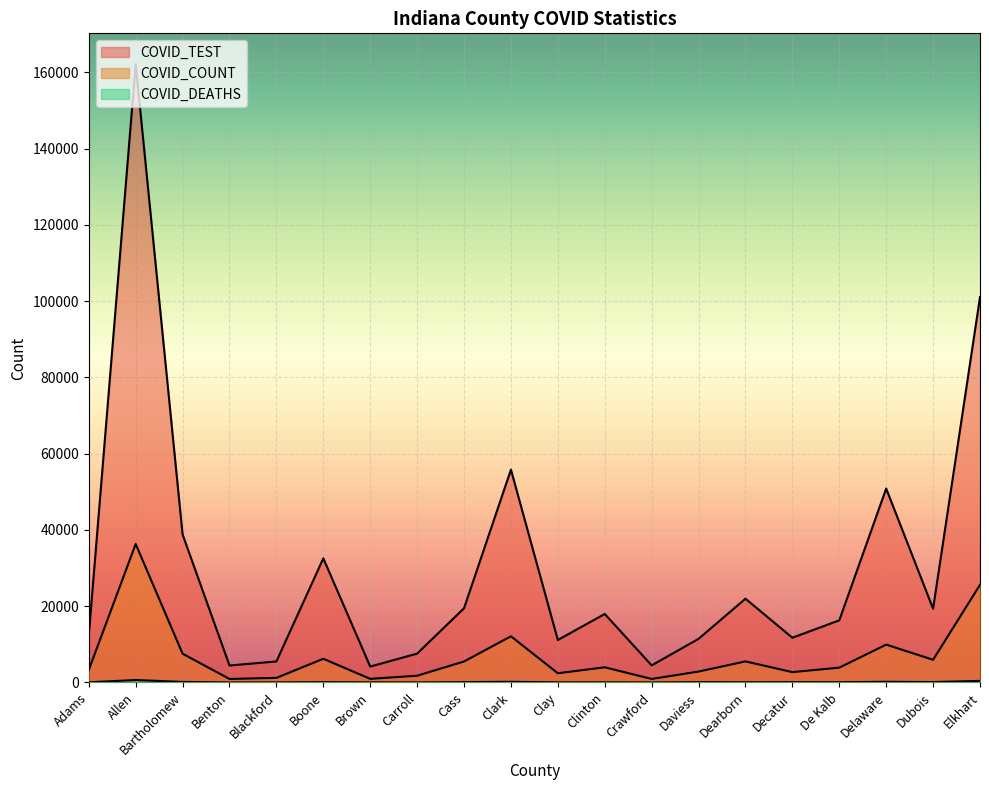

Reading left to right, transcribe all the data shown in this chart.

COVID_TEST: 12325	162129	38810	4454	5521	32551	4174	7574	19460	55817	11143	17969	4484	11447	21974	11736	16298	50851	19346	101043
COVID_COUNT: 3283	36319	7550	926	1209	6220	953	1774	5506	12115	2423	3989	927	2864	5531	2719	3891	9931	5951	25608
COVID_DEATHS: 50	648	147	13	27	91	40	19	100	182	44	53	13	96	70	90	79	180	112	420